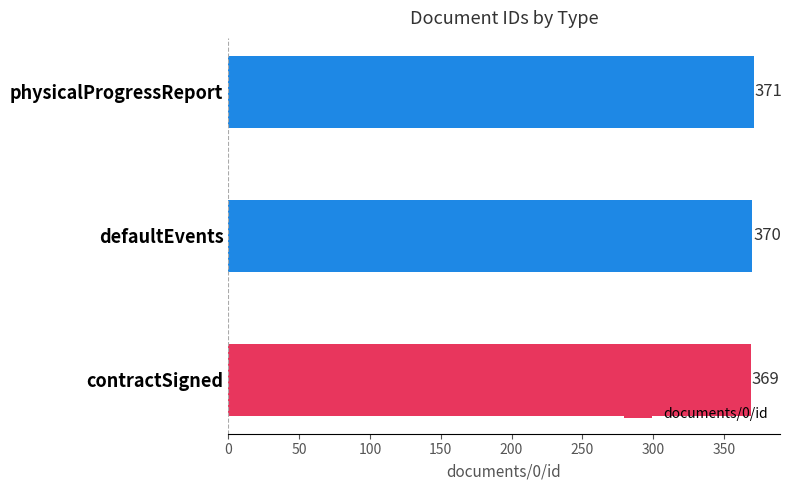

Rank the categories by value from highest to lowest.

physicalProgressReport, defaultEvents, contractSigned